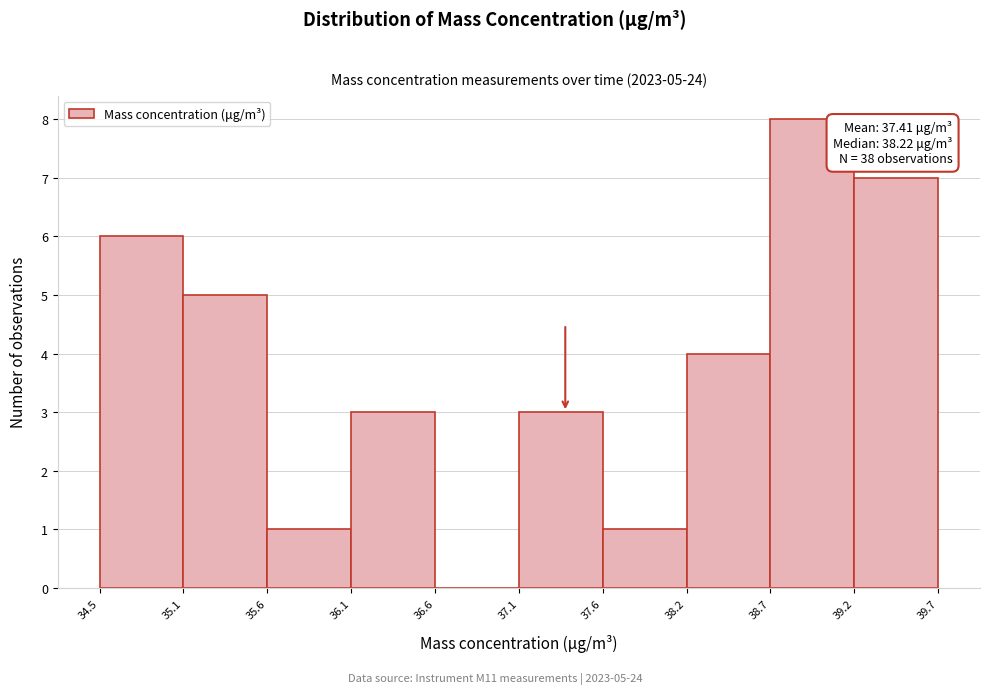

Over which range of the x-axis is the bar tallest?

38.7 to 39.2